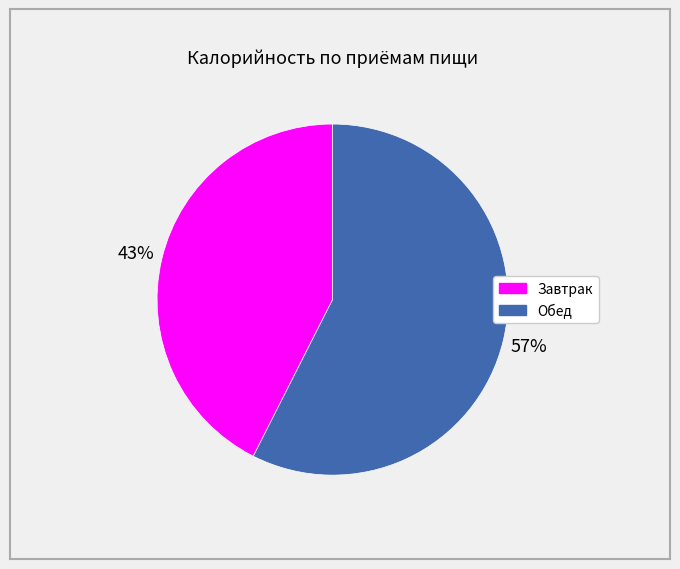

What percentage is the Обед slice, to the nearest percent?

57%